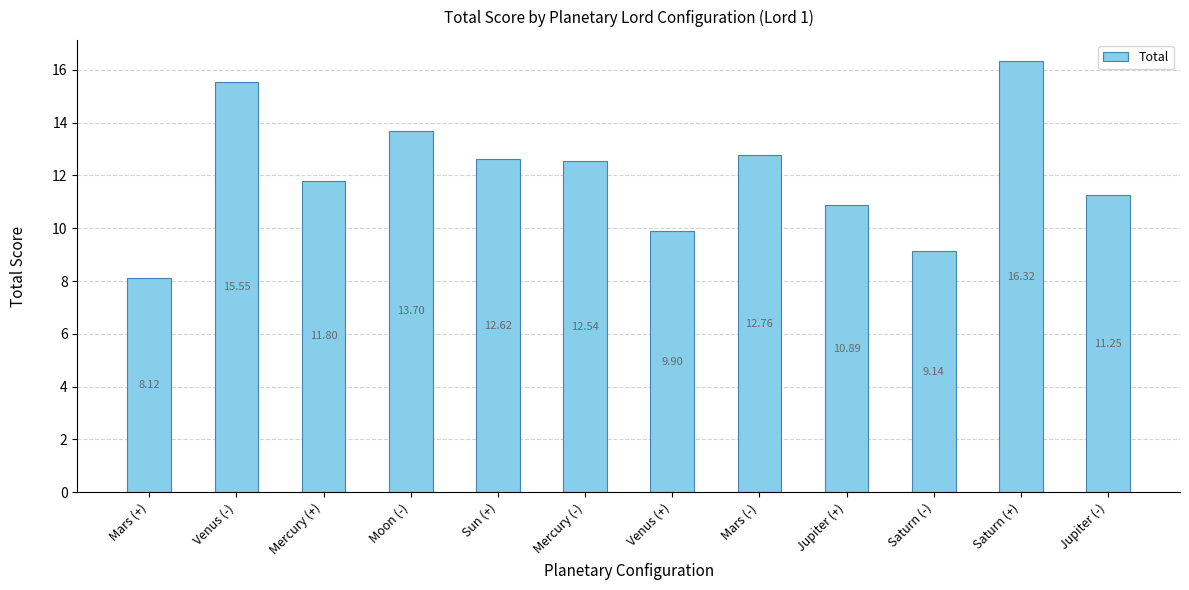

Approximately how many times larger is the value at Saturn (-) compared to Mercury (+)?

0.8